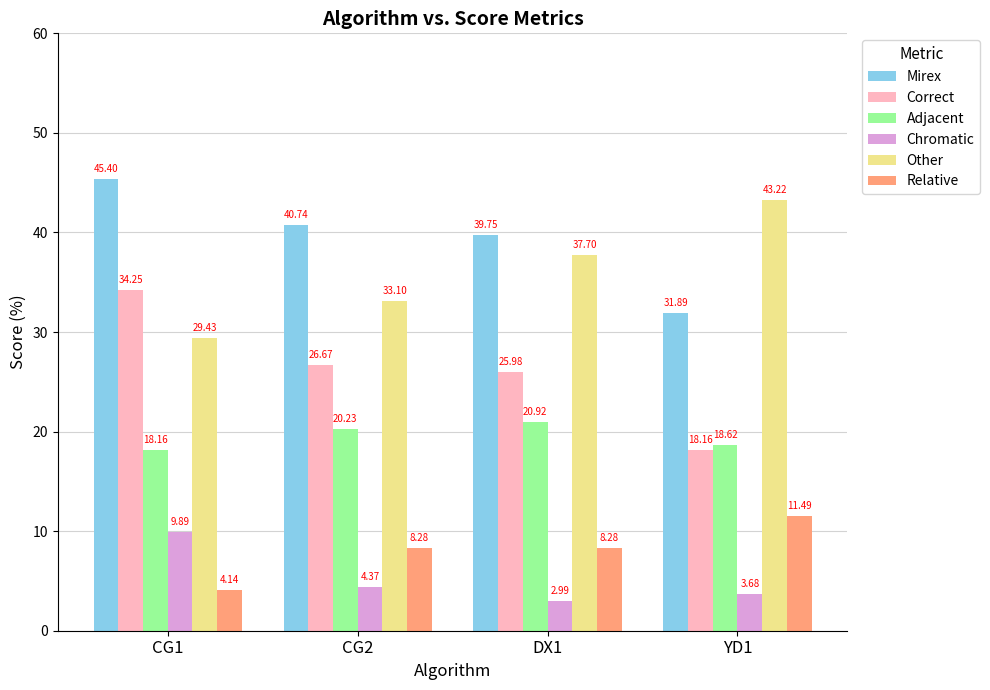

At which label does Relative first exceed 8?

CG2